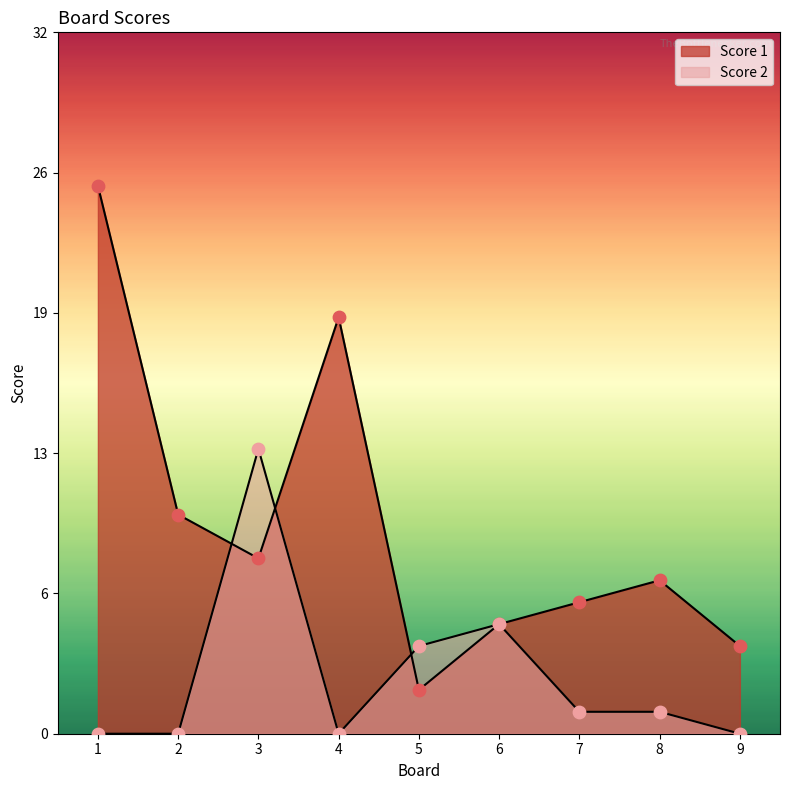

What are all the series names shown in the legend?

Score 1, Score 2